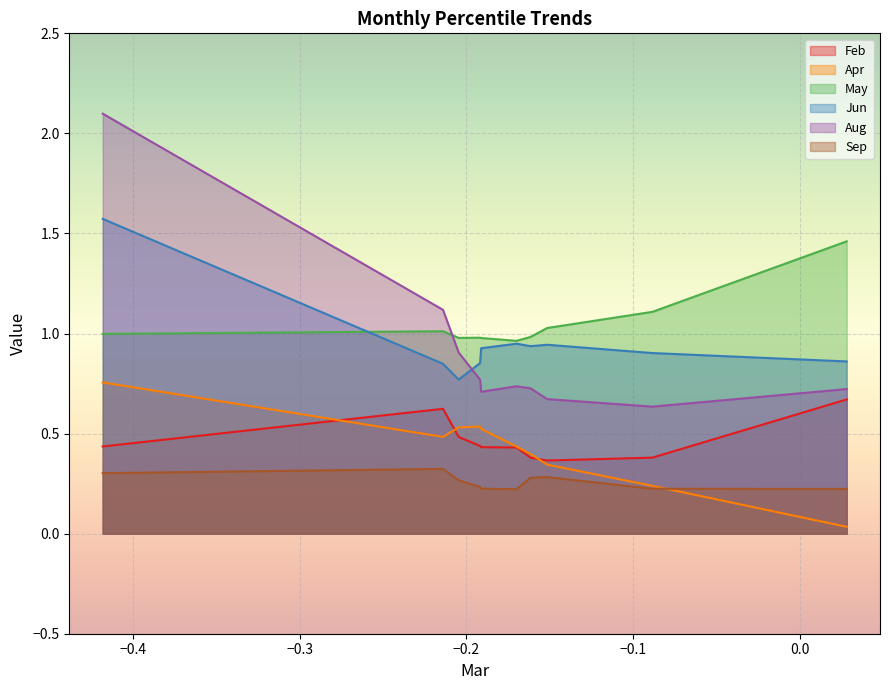

What is the average value of the Feb series?

0.5